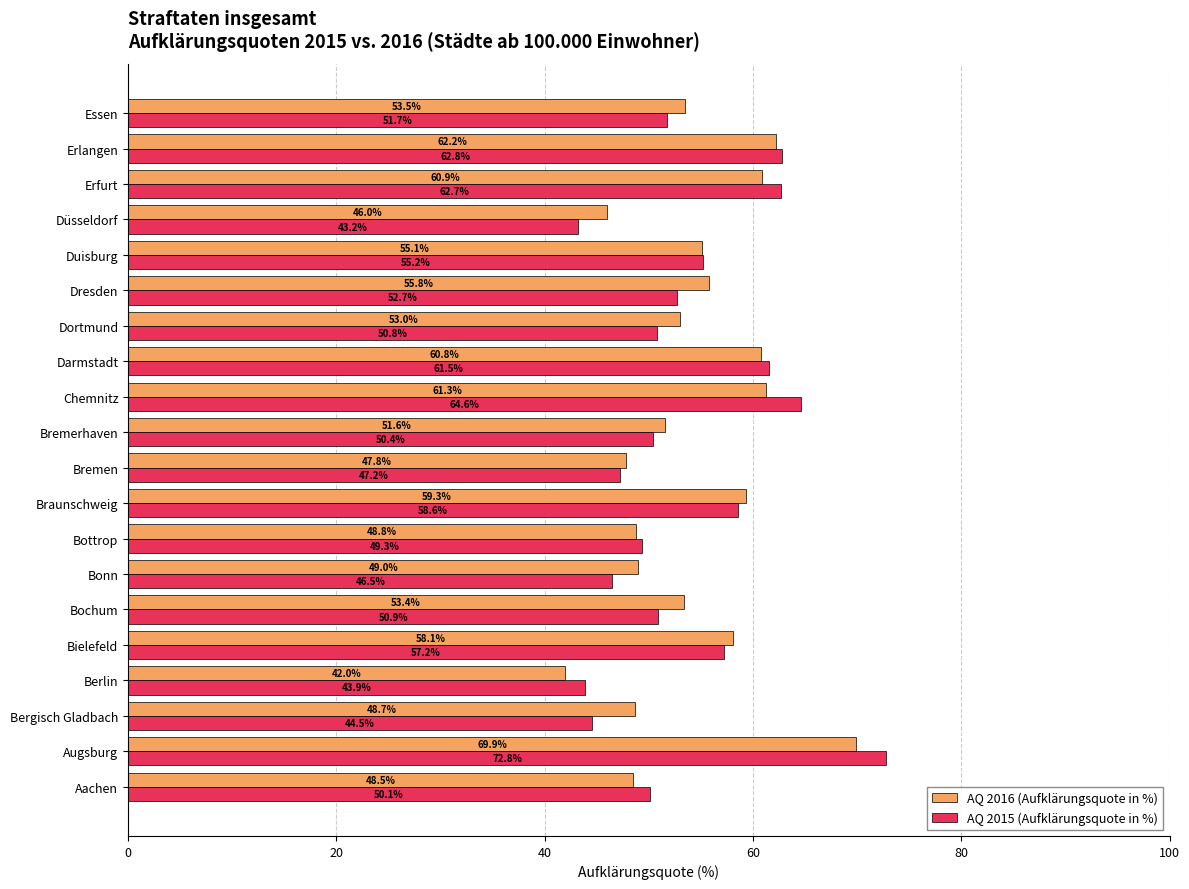

What is the sum of all AQ 2015 (Aufklärungsquote in %) values?

1076.6